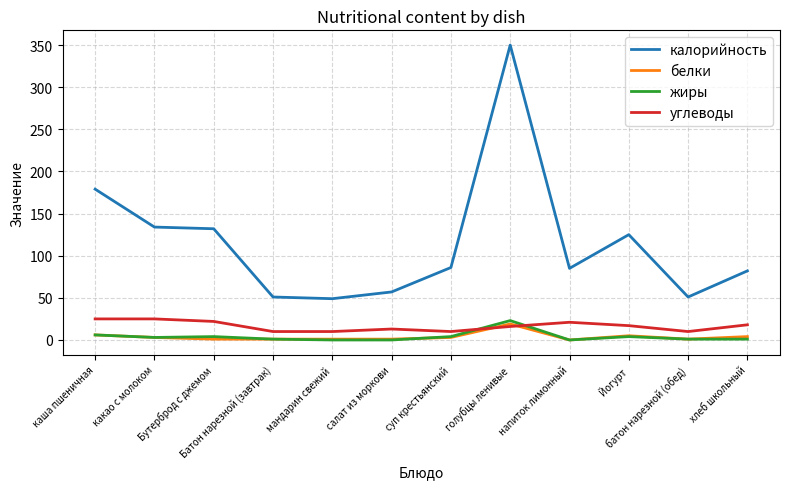

True or false: жиры and калорийность intersect in this chart.

False